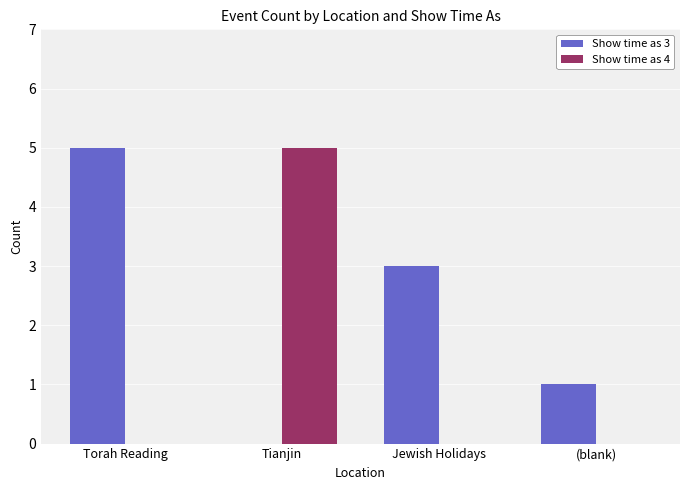

What are all the series names shown in the legend?

Show time as 3, Show time as 4